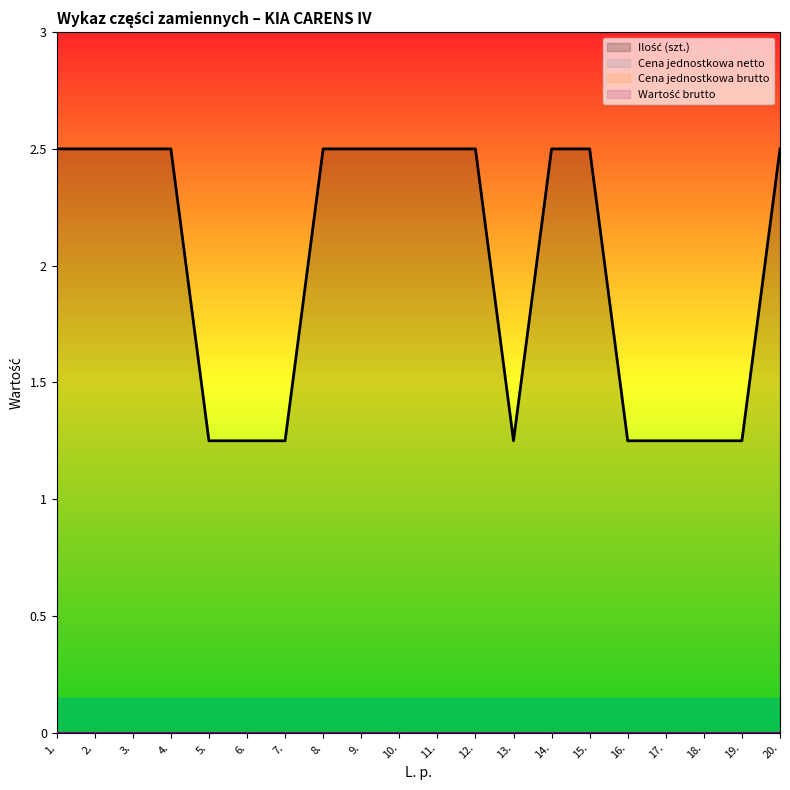

Does the chart display data point markers on the line(s)?

No